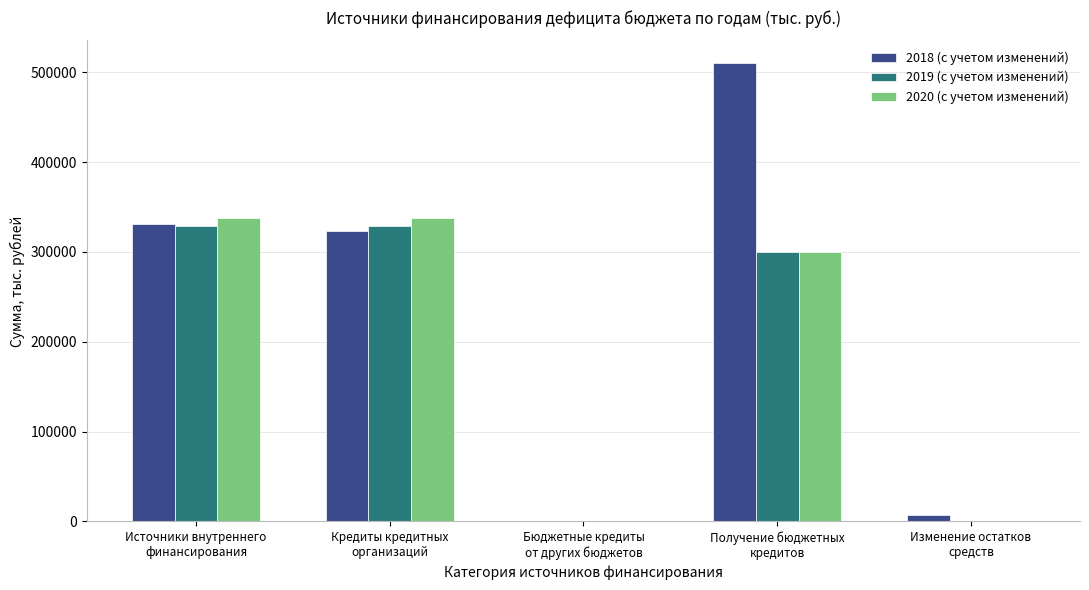

What is the maximum value for 2020 (с учетом изменений)?

338296.7